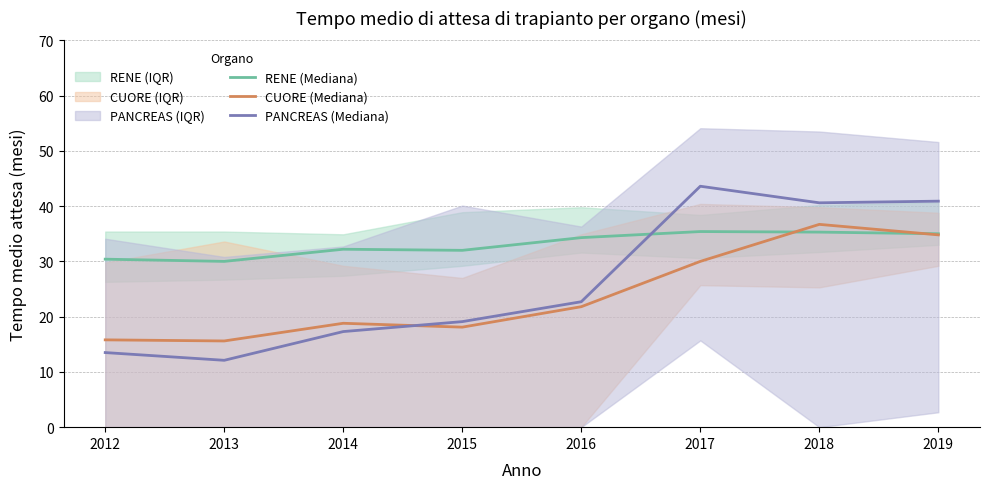

Where is PANCREAS (Mediana) nearest to the value 27?

2016